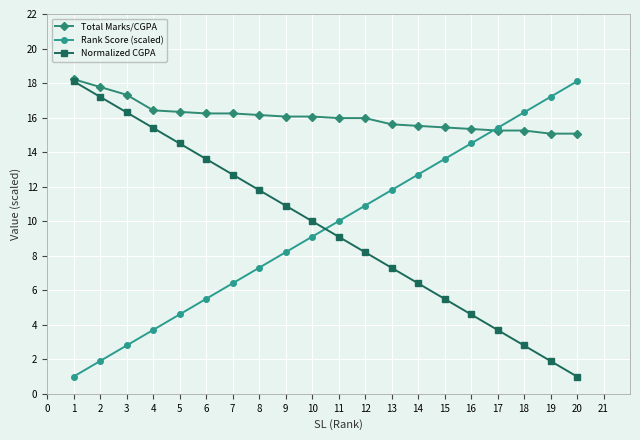

What is the average value of the Normalized CGPA series?

9.6